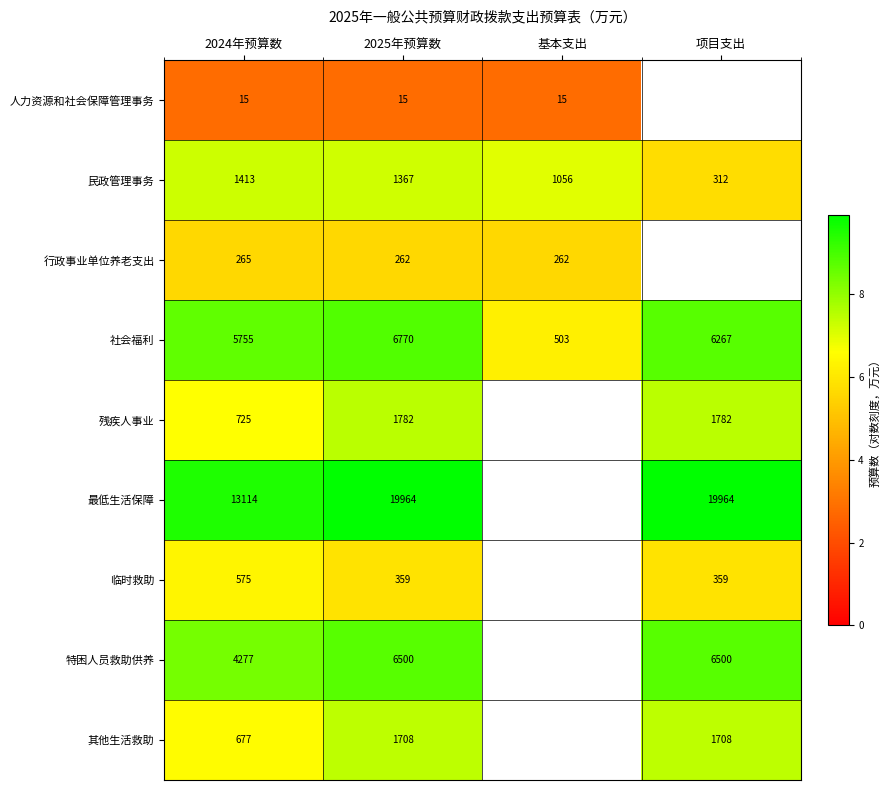

At how many categories does at least one series exceed 6?

4